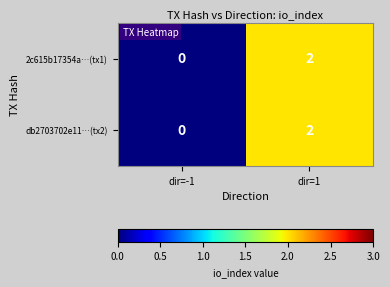

True or false: 2c615b17354a…(tx1) has a value of 2 at dir=1.

True